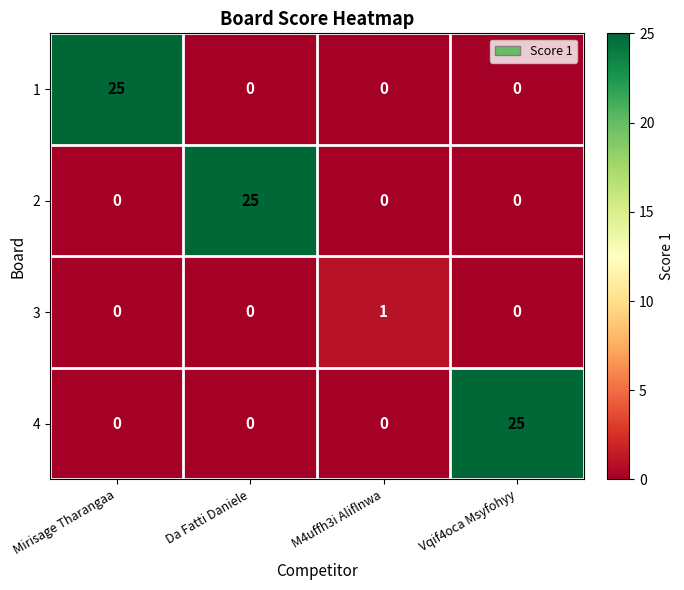

The 4 series shows 17 at Vqif4oca Msyfohyy. True or false?

False